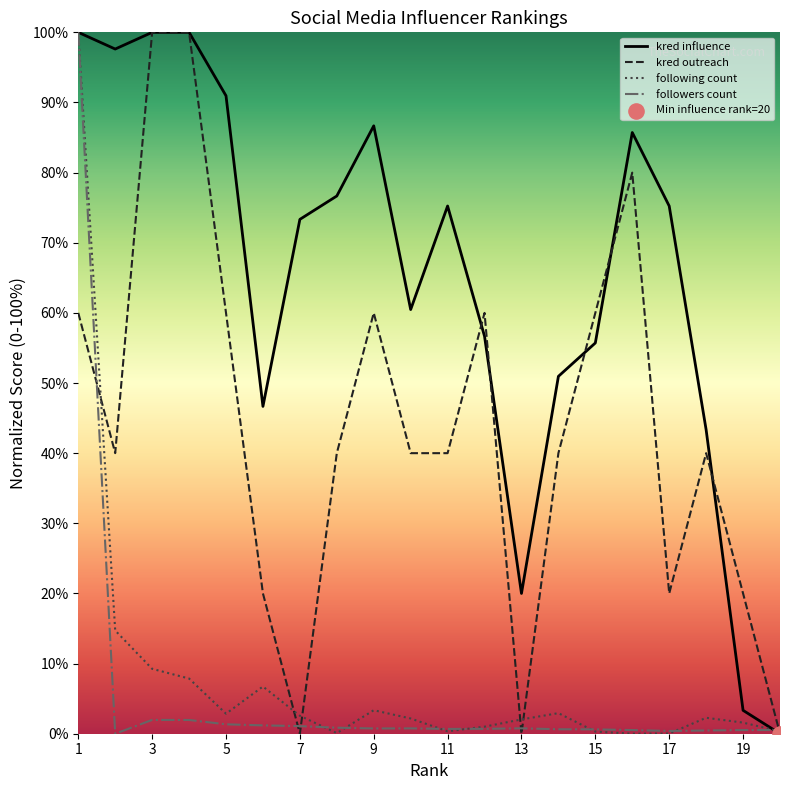

At which category is the sum across all series the highest?

1